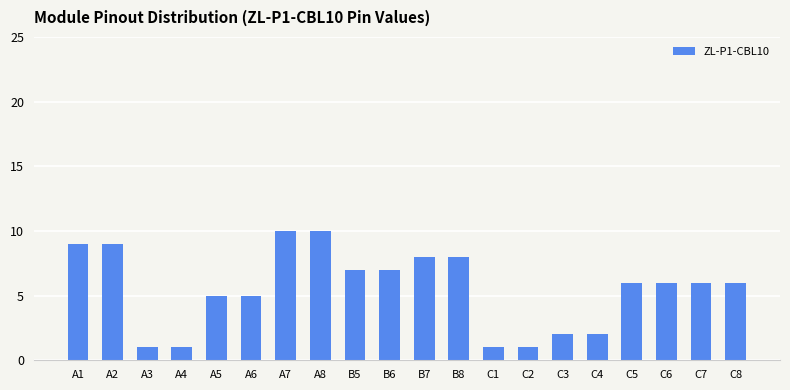

What is the value of the 16th bar from the left?

2